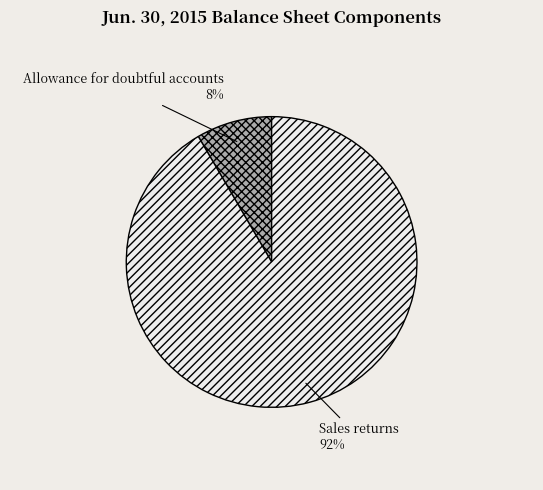

Which category has the smallest portion of the pie?

Allowance for doubtful accounts